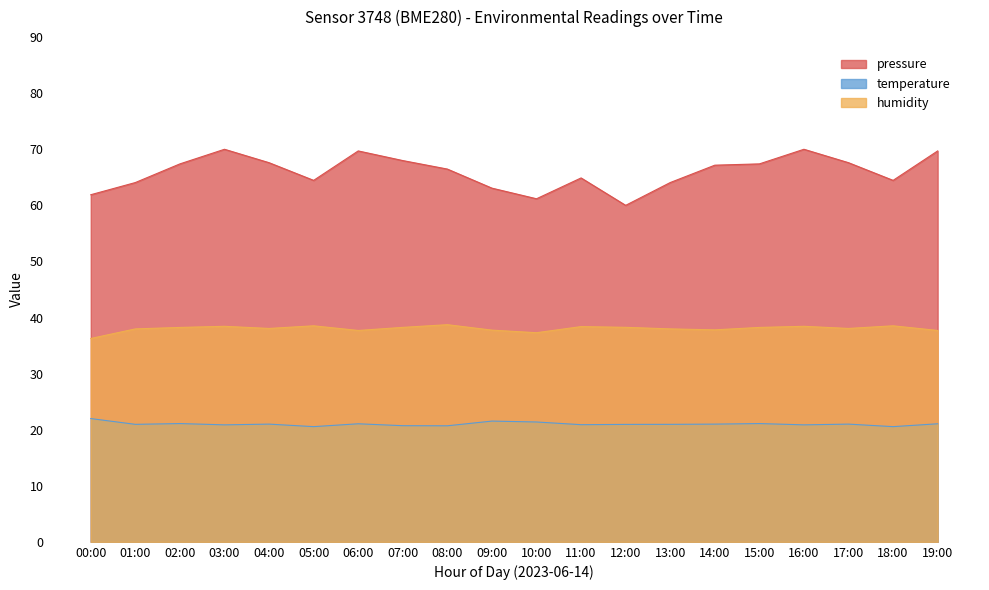

What is the sum of the pressure values at 11:00 and 14:00?

132.1